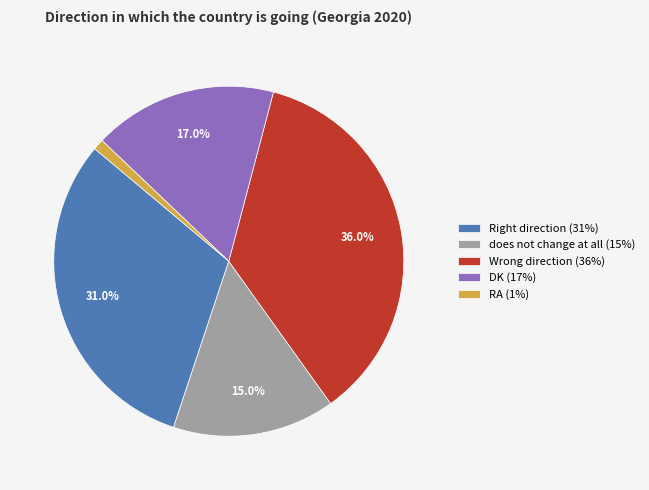

True or false: Wrong direction accounts for 36% of the total.

True